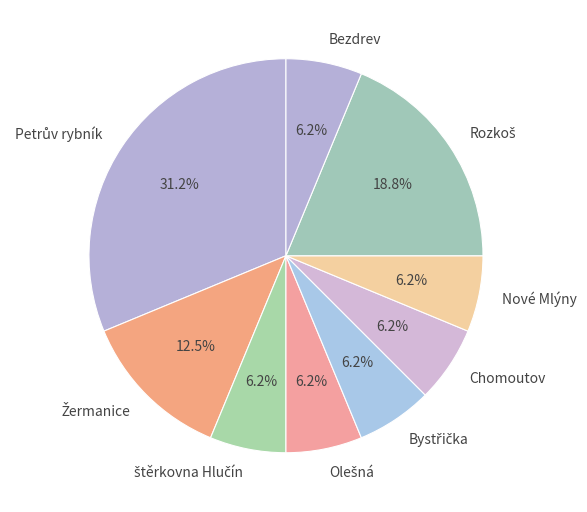

To the nearest percent, what is the average slice percentage?

11%